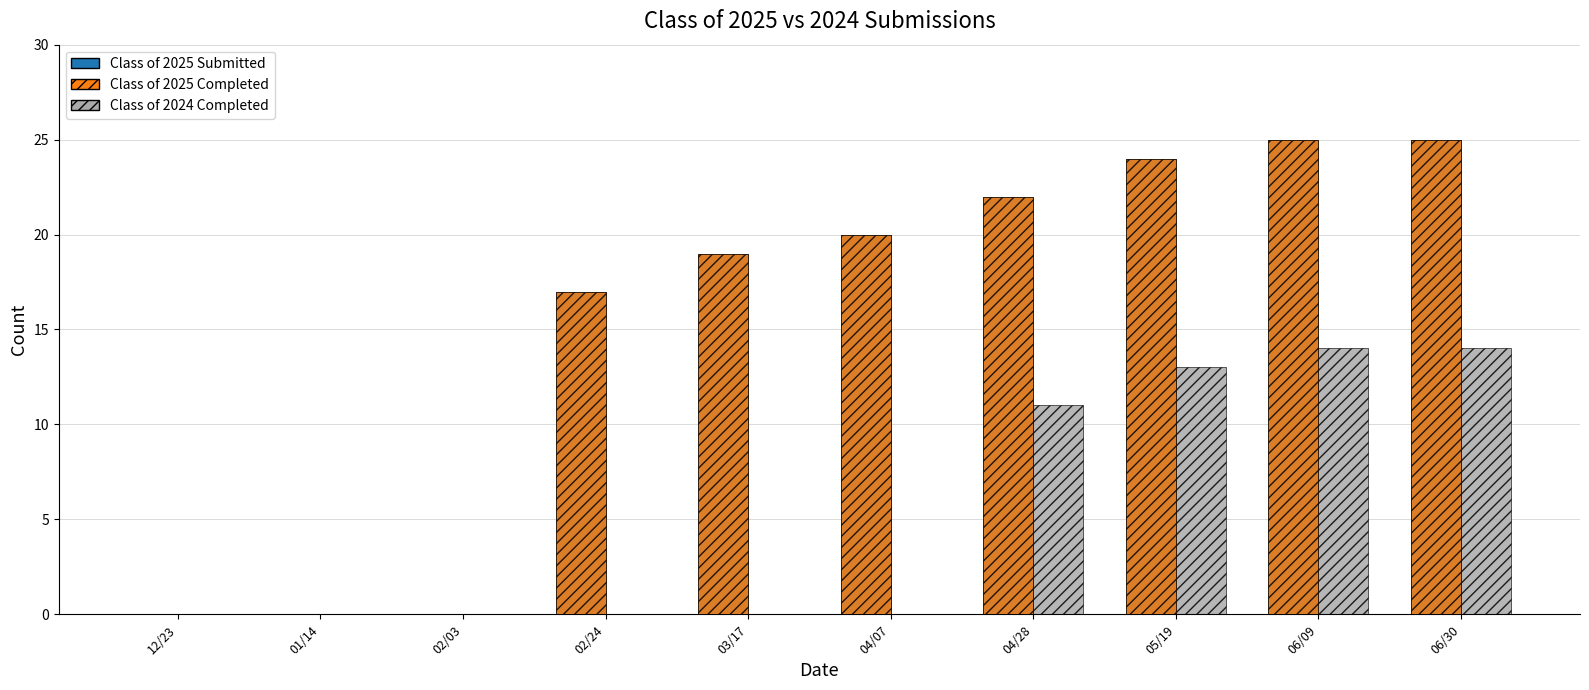

What is the sum of all Class of 2024 Completed values?

52